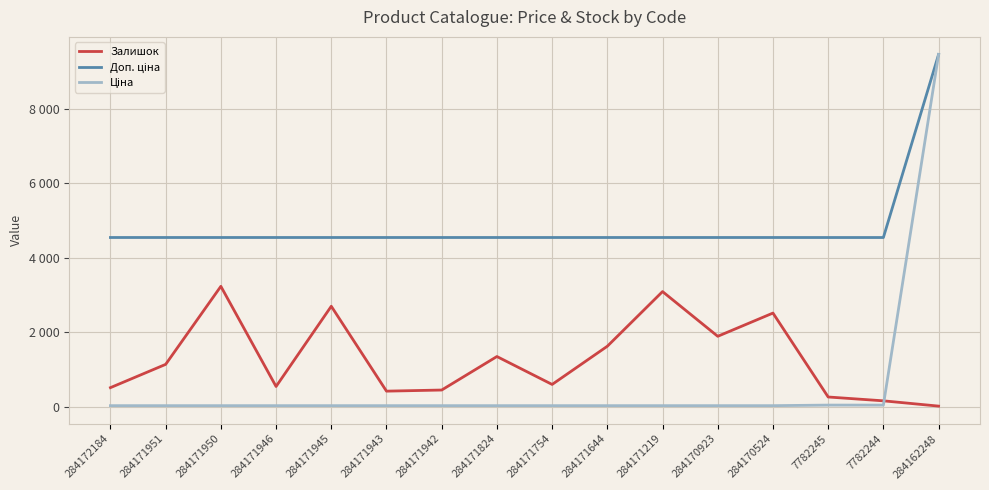

Does the chart display data point markers on the line(s)?

No